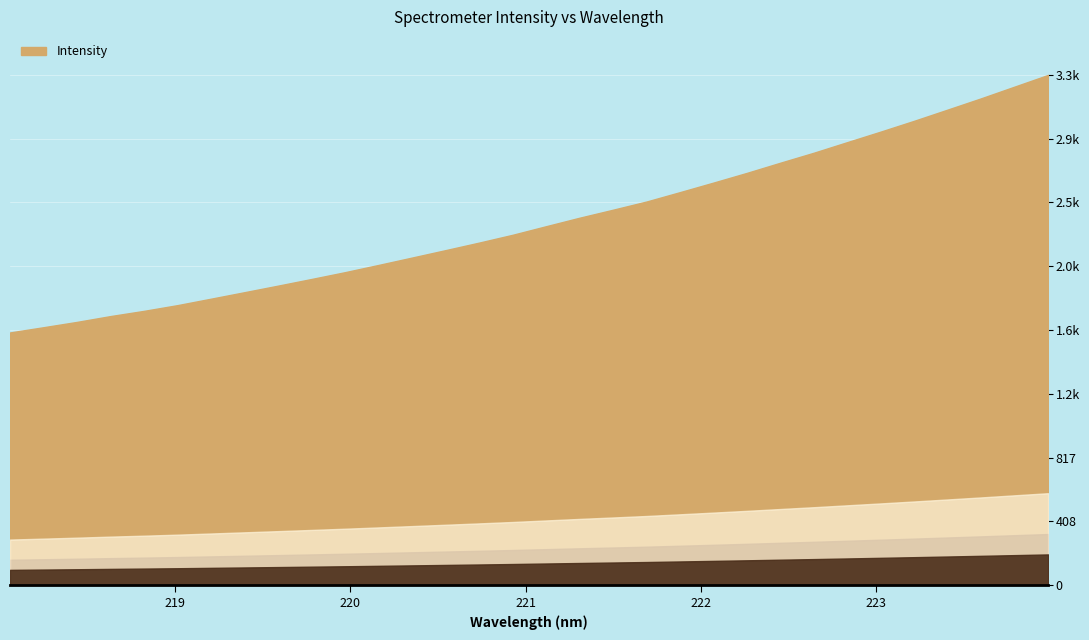

List the labels in order of value, smallest first.

218.0596, 218.2508, 218.442, 218.6332, 218.8244, 219.0156, 219.2067, 219.3979, 219.589, 219.7801, 219.9712, 220.1623, 220.3533, 220.5444, 220.7354, 220.9264, 221.1174, 221.3083, 221.4993, 221.6902, 221.8812, 222.0721, 222.263, 222.4538, 222.6447, 222.8355, 223.0264, 223.2172, 223.408, 223.5987, 223.7895, 223.9802